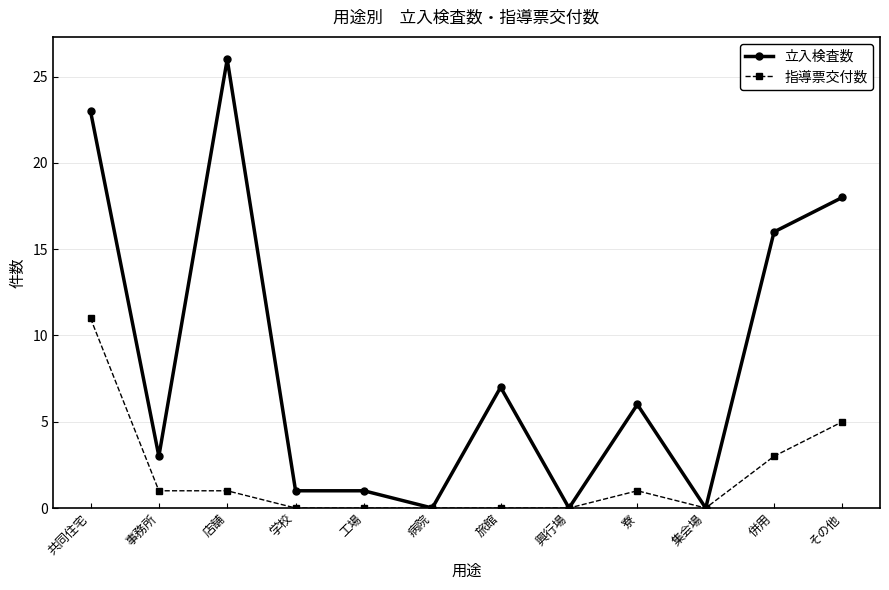

How many distinct data groups are displayed?

2